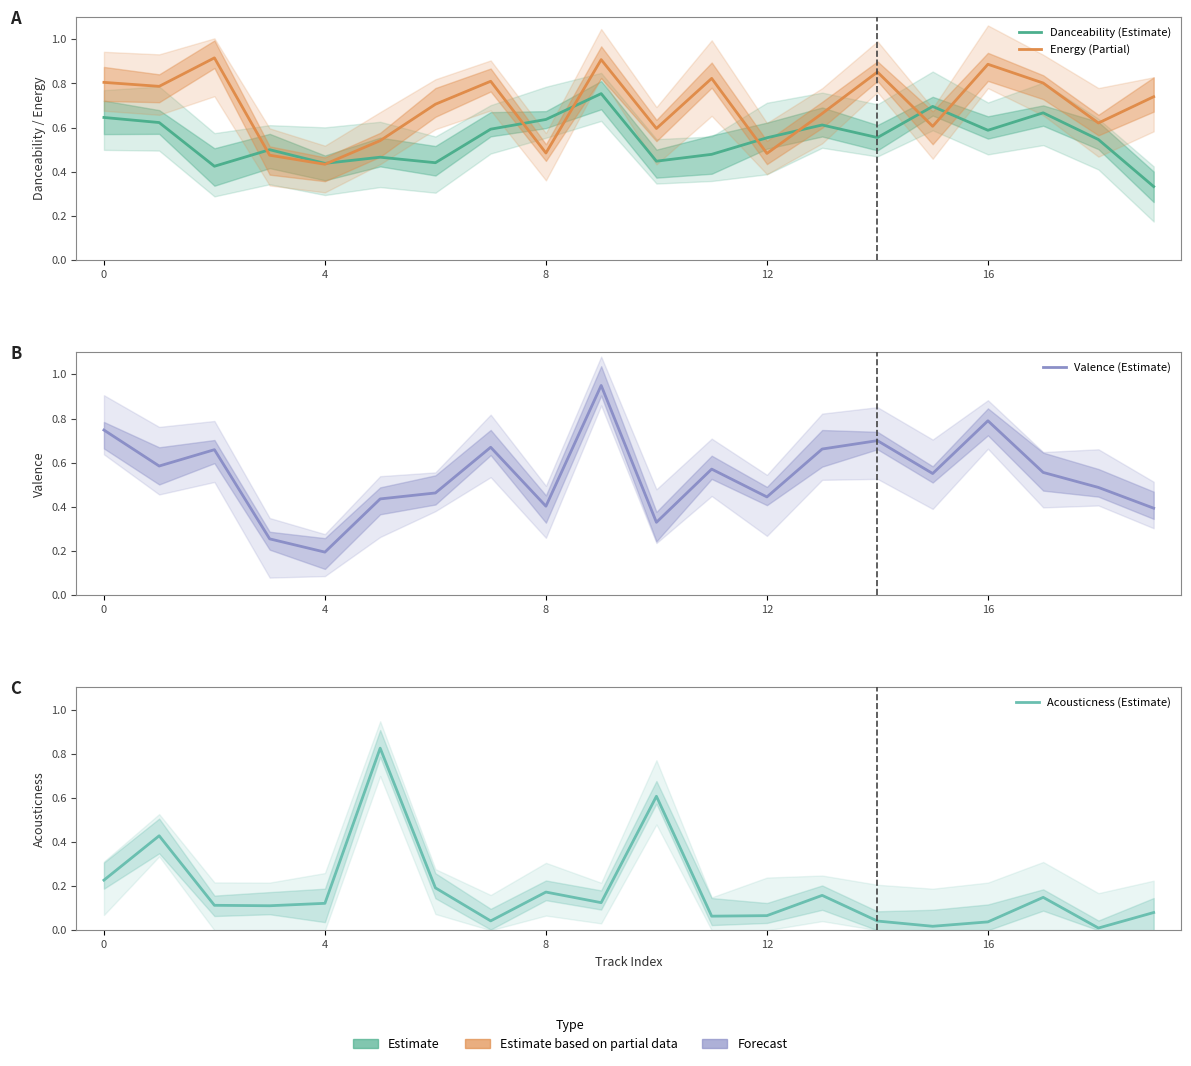

True or false: Acousticness (Estimate) has a value of 0.0 at 11.

False